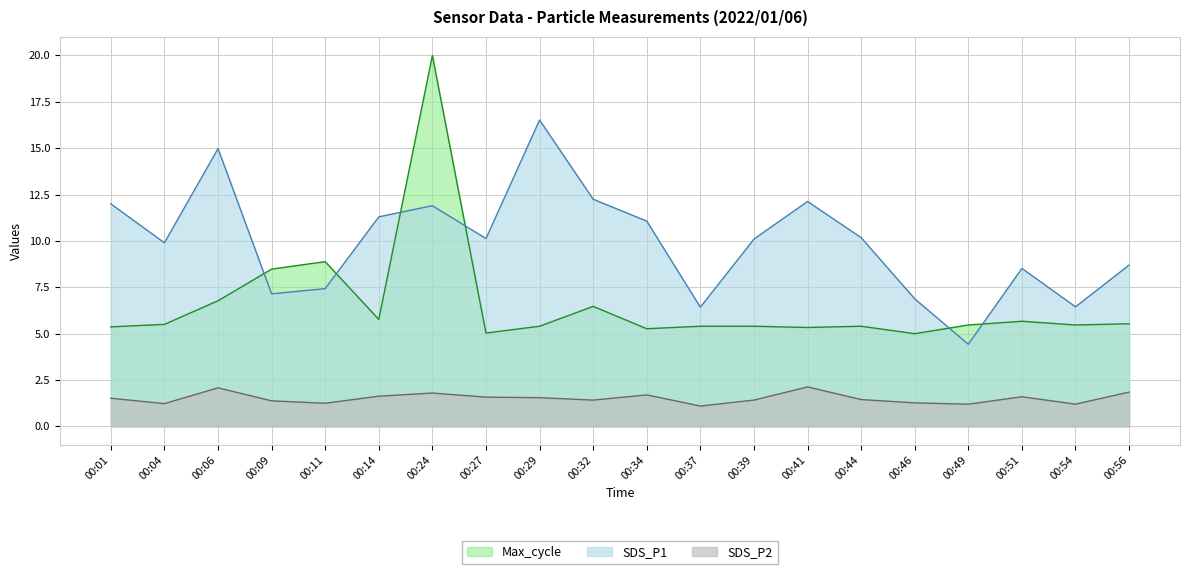

How many series are shown in this chart?

3